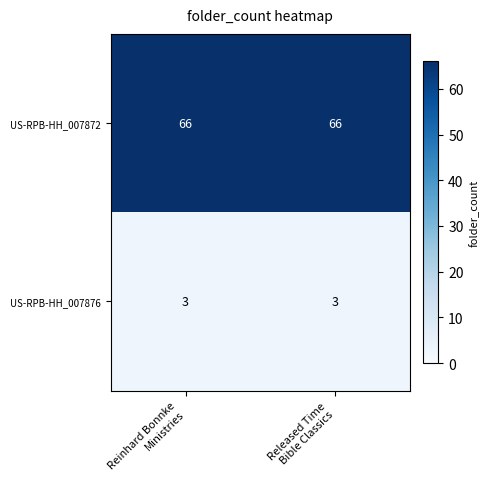

List the series in order of their overall mean, highest first.

US-RPB-HH_007872, US-RPB-HH_007876